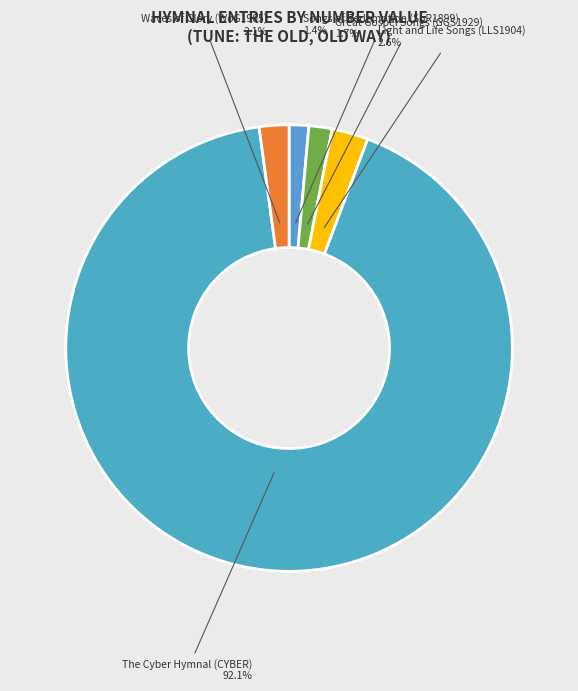

What is the majority slice?

The Cyber Hymnal (CYBER)